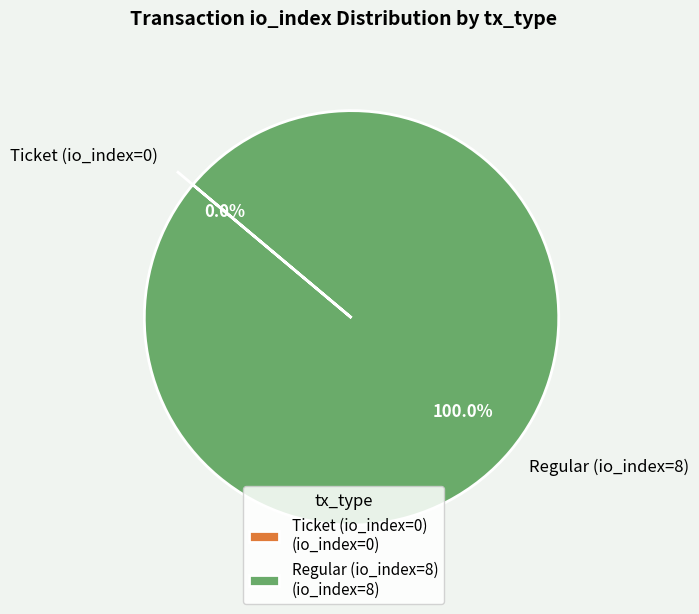

Count the number of slices in the pie.

2